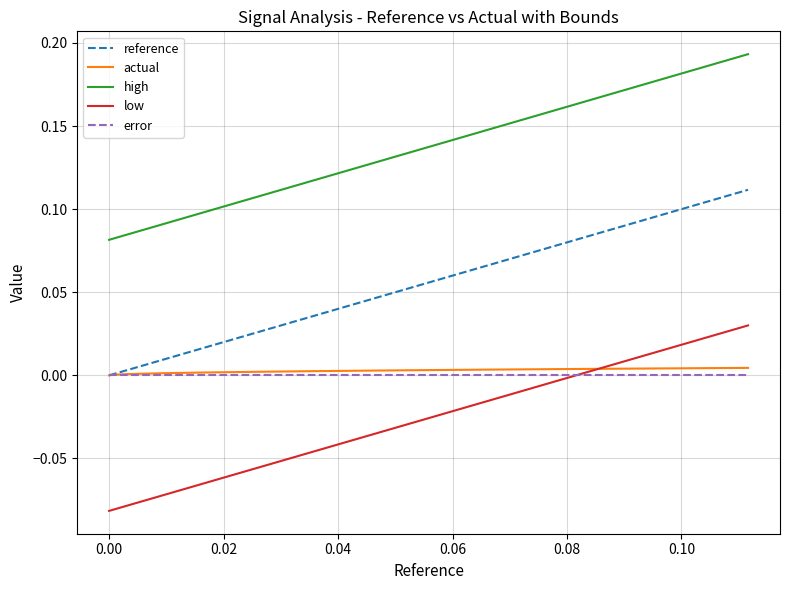

True or false: error and high intersect in this chart.

False